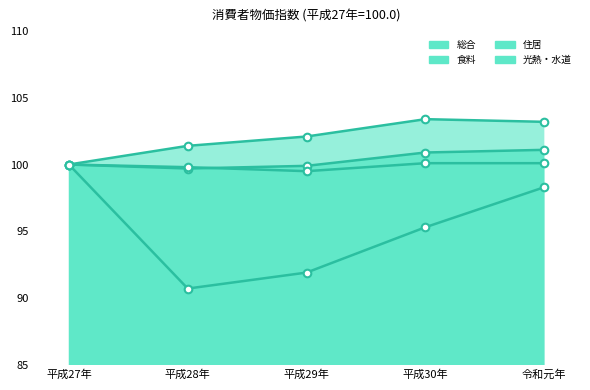

Which series has the widest spread of Y values?

光熱・水道